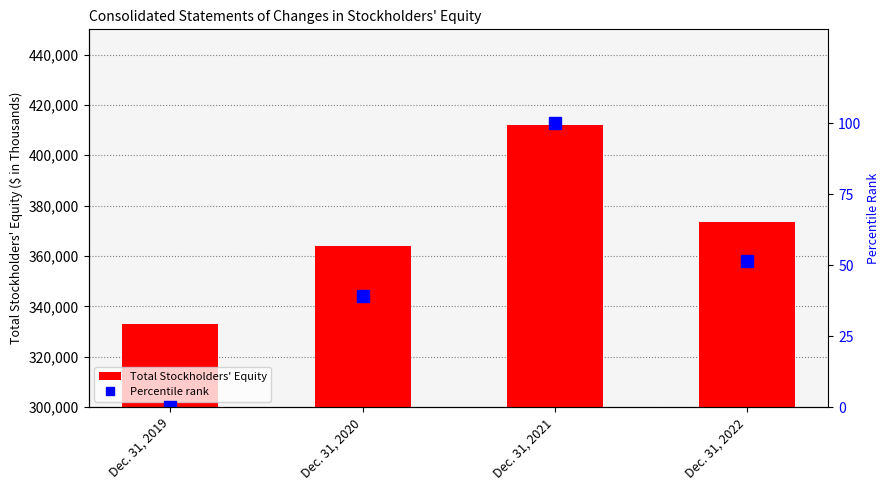

What is the difference between the Total Stockholders' Equity values at Dec. 31, 2019 and Dec. 31, 2021?

78963